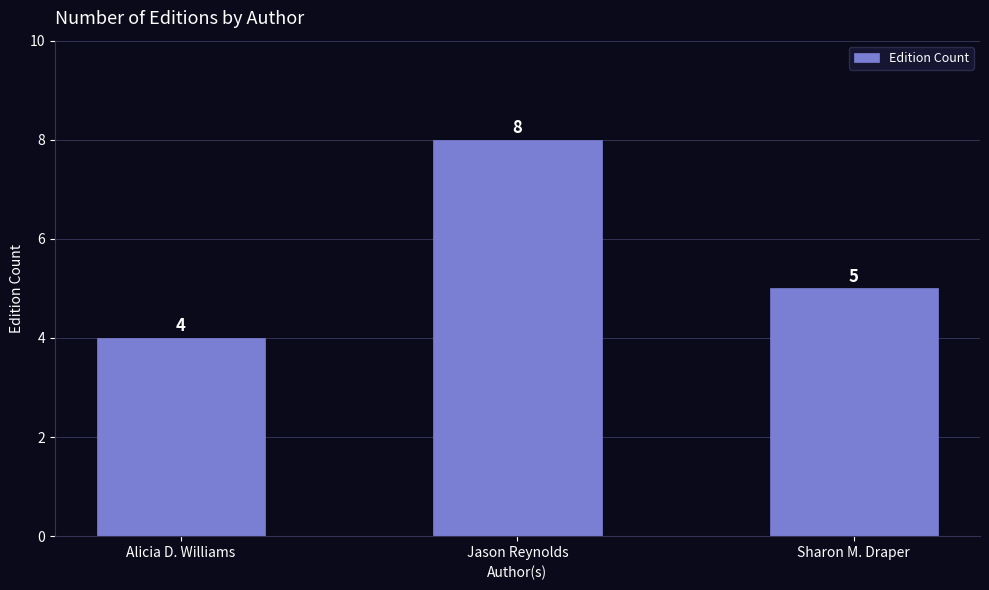

What is the ratio of the value at Jason Reynolds to the value at Sharon M. Draper?

1.6